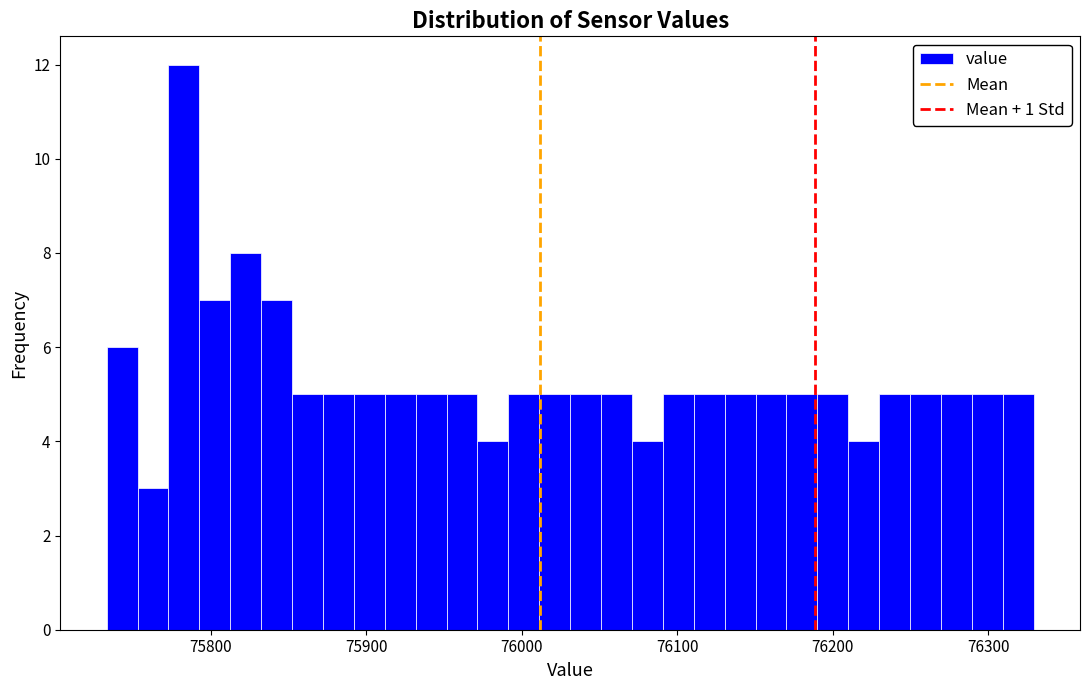

Around what value on the x-axis is the tallest bar? Give the approximate position of its centre, as read against the axis.

75780